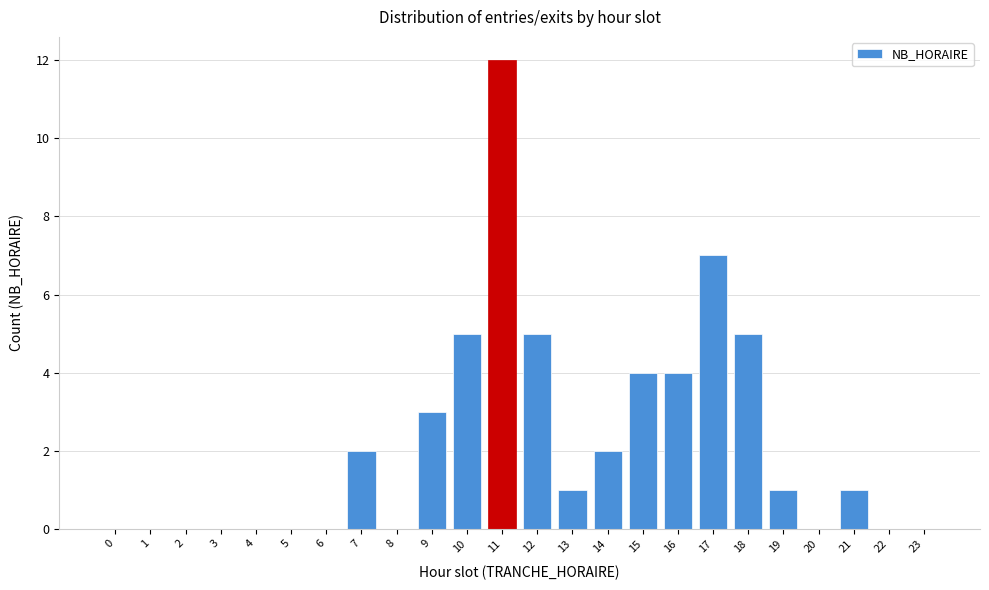

Reading left to right, transcribe all the data shown in this chart.

0=0	1=0	2=0	3=0	4=0	5=0	6=0	7=2	8=0	9=3	10=5	11=12	12=5	13=1	14=2	15=4	16=4	17=7	18=5	19=1	20=0	21=1	22=0	23=0